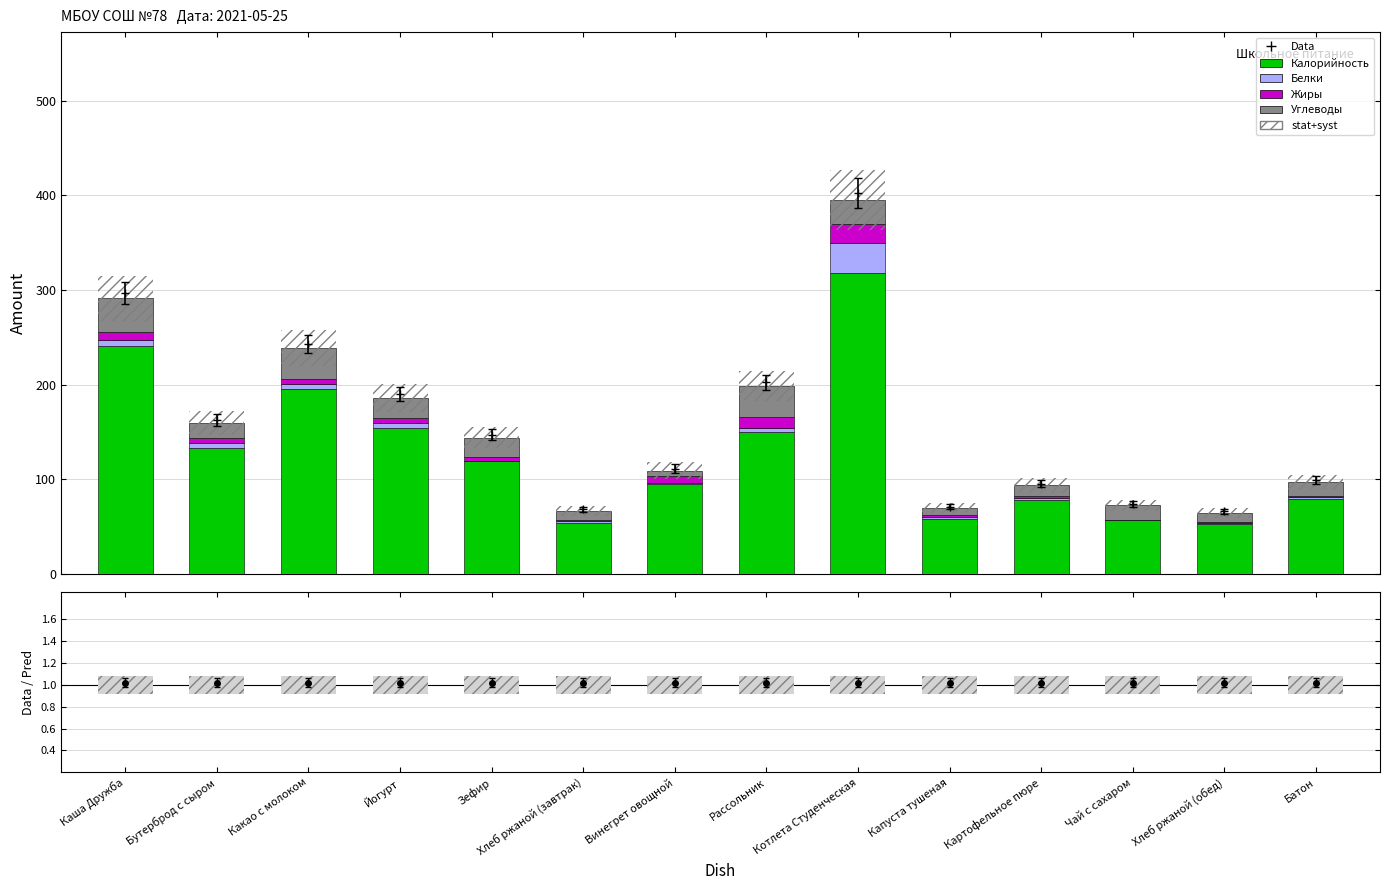

Rank the series by their maximum value, from lowest to highest.

Жиры, Белки, Углеводы, Калорийность